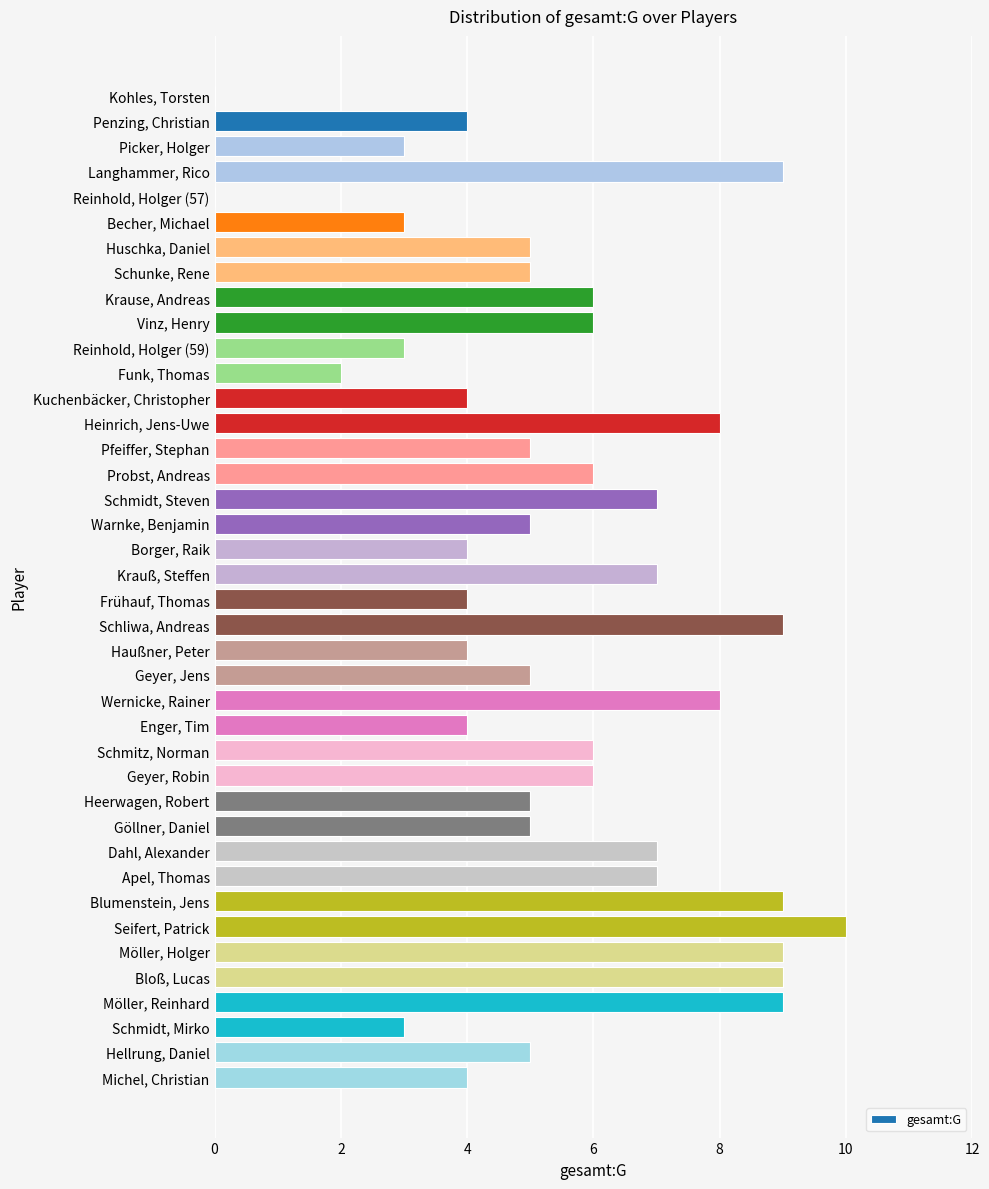

What is the greatest value displayed?

10